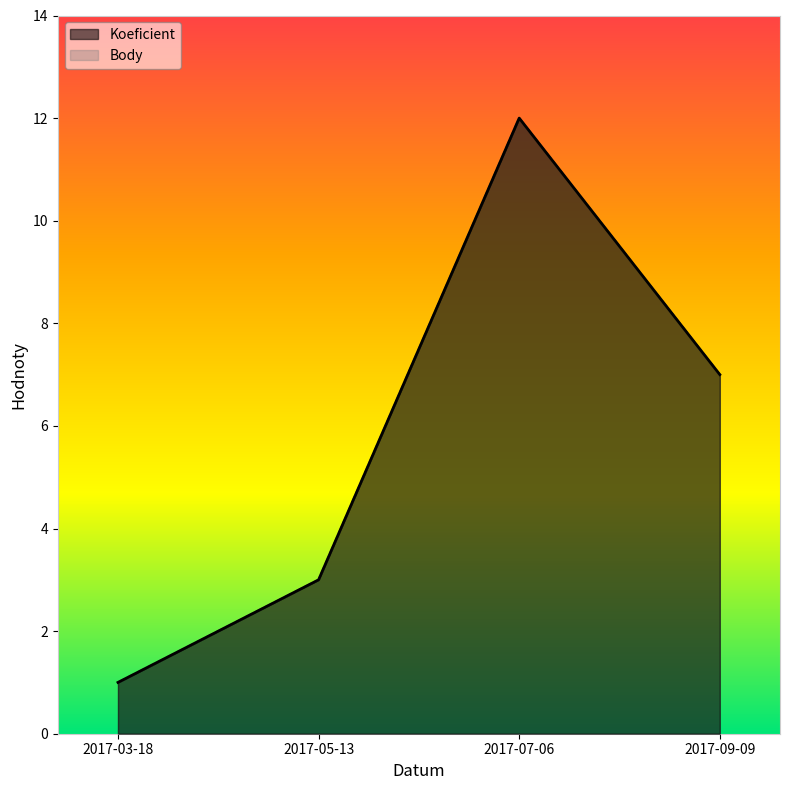

What is the sum of the Body values at 2017-07-06 and 2017-05-13?

15